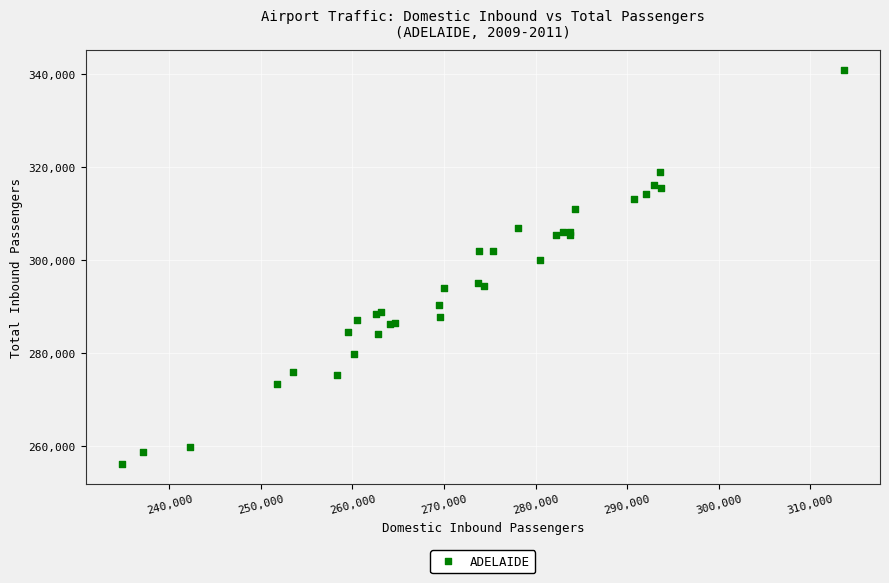

What Y value in the scatter plot is closest to 298482?

299907